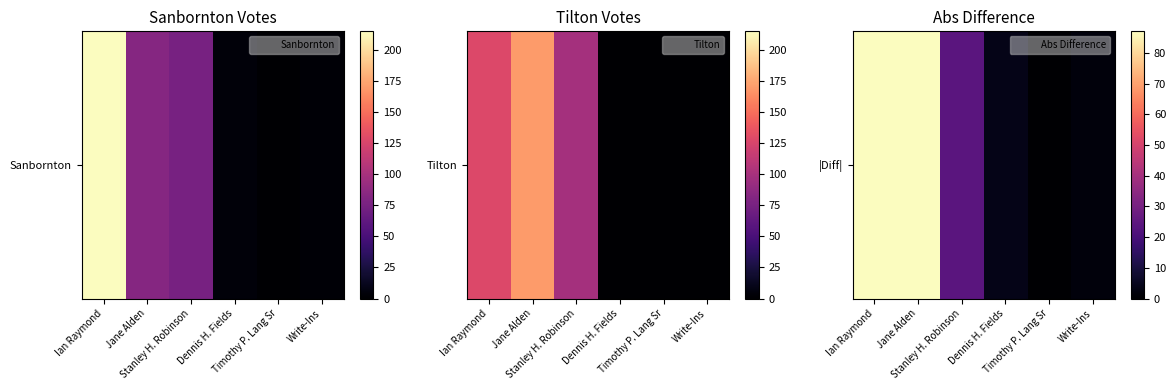

How many distinct data groups are displayed?

1